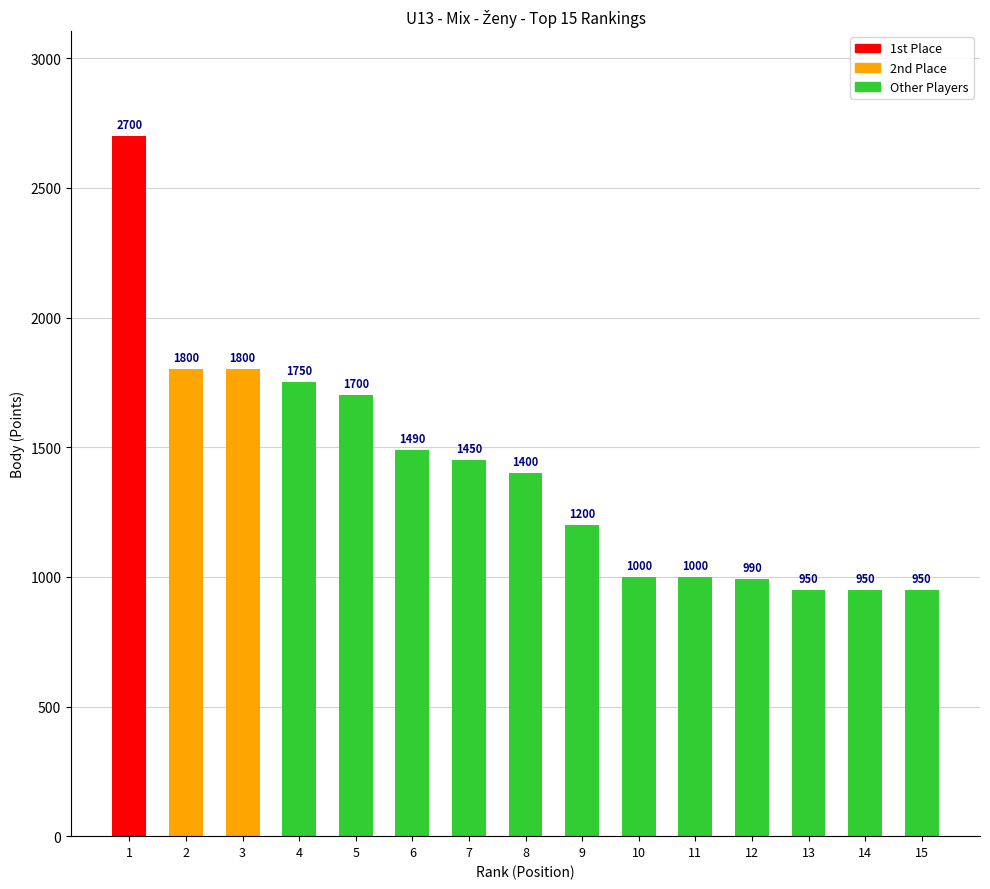

How many data points are less than 1400?

7